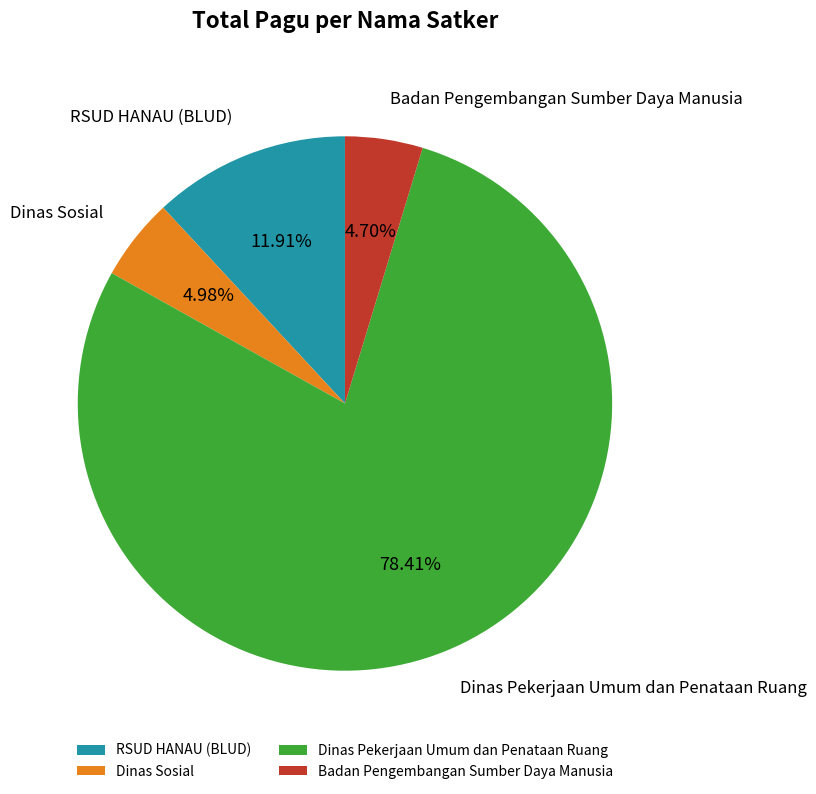

Is there any slice that represents more than half of the pie?

Yes